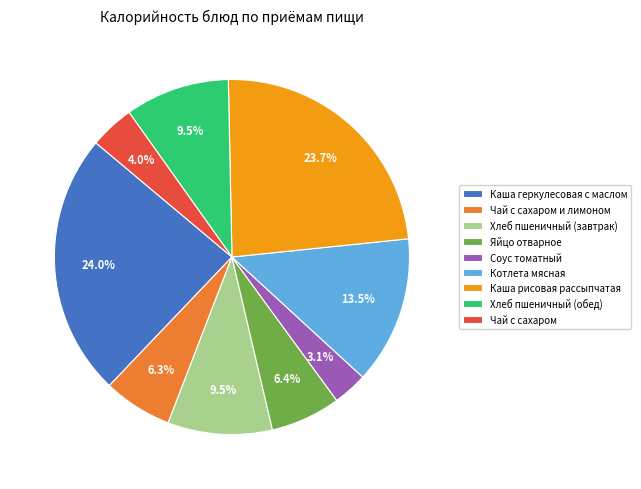

Count the number of slices in the pie.

9